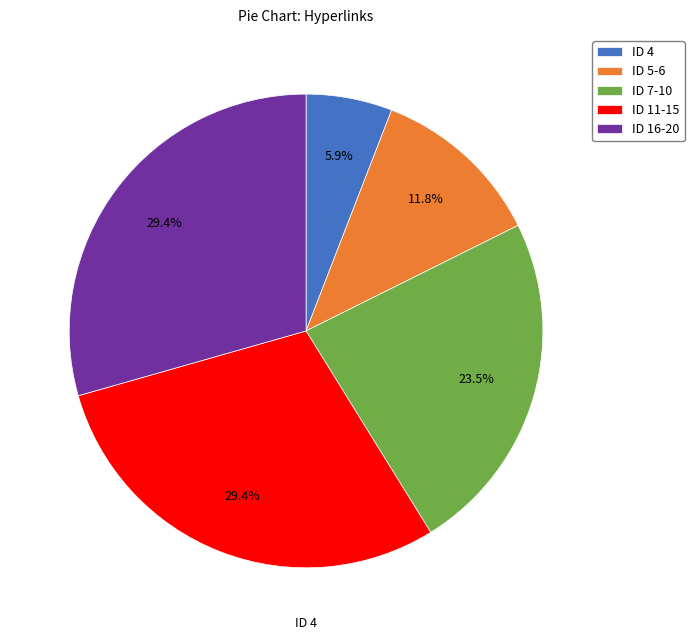

Is there any slice that represents more than half of the pie?

No